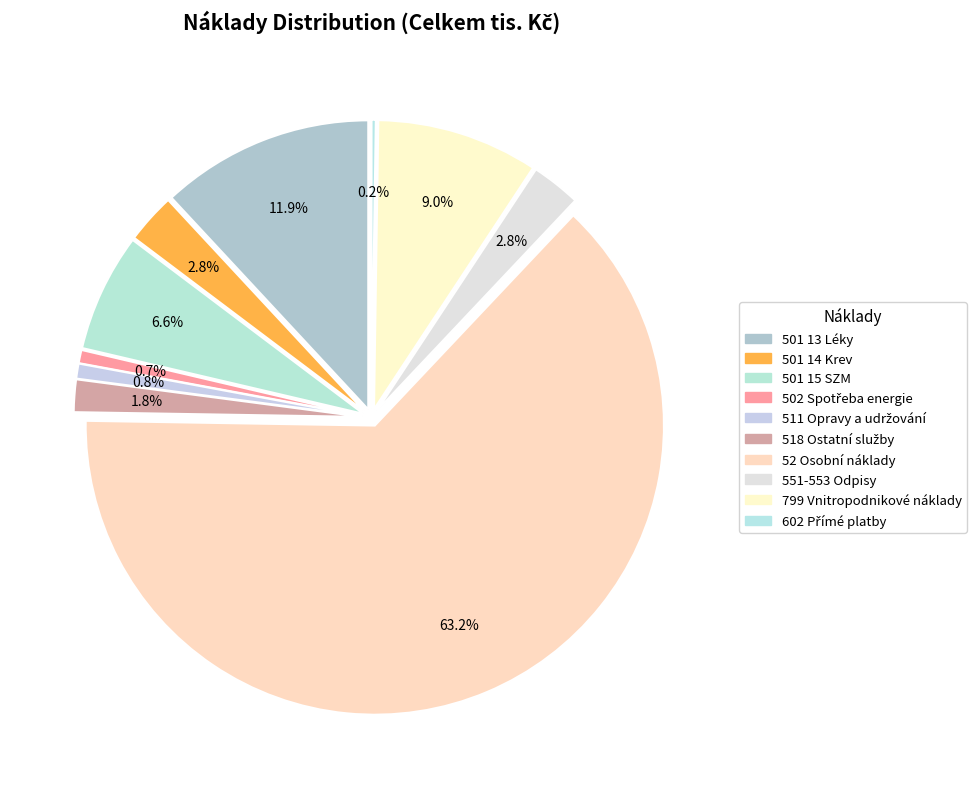

Which has a higher value, 551-553 Odpisy or 602 Přímé platby?

551-553 Odpisy